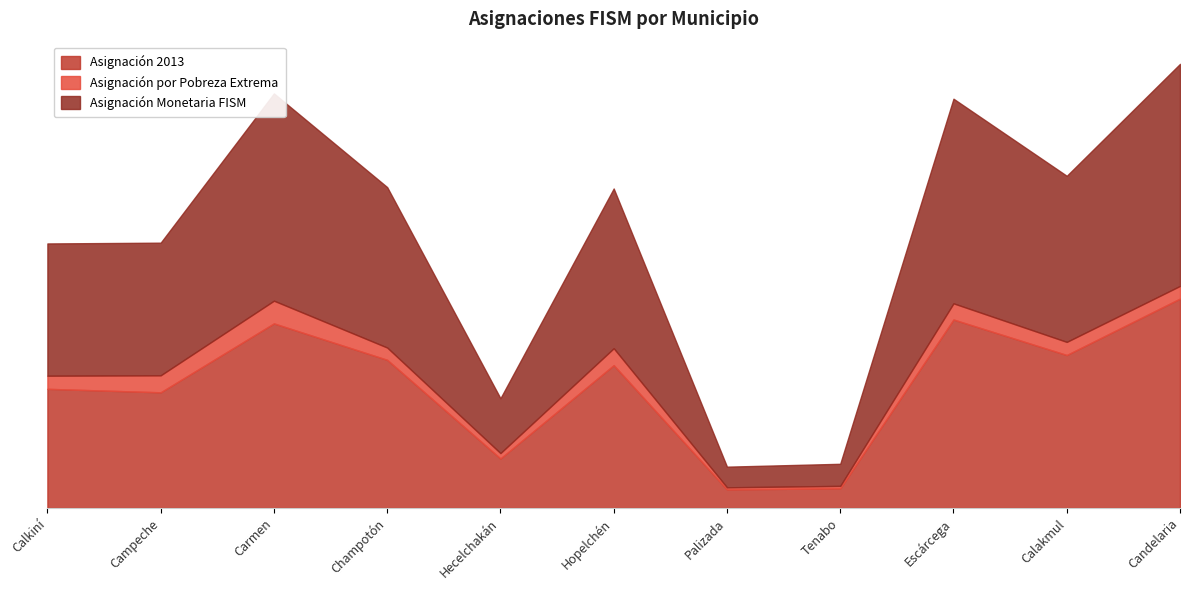

List the series in order of their peak value, highest first.

Asignación Monetaria FISM, Asignación 2013, Asignación por Pobreza Extrema